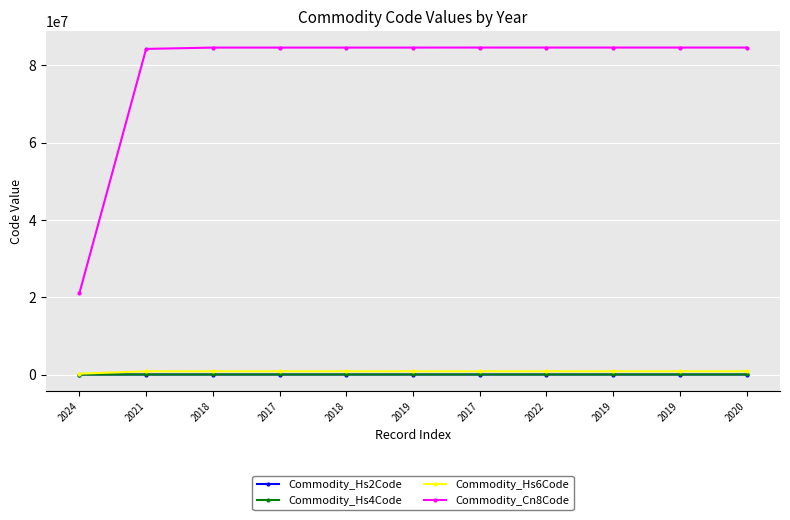

Reading right to left, what are all the values shown in this chart?

Commodity_Hs2Code: 84	84	84	84	84	84	84	84	84	84	21
Commodity_Hs4Code: 8458	8458	8458	8458	8458	8458	8458	8458	8458	8424	2103
Commodity_Hs6Code: 845899	845899	845899	845891	845891	845811	845811	845811	845811	842430	210330
Commodity_Cn8Code: 84589900	84589900	84589900	84589180	84589180	84581180	84581180	84581180	84581120	84243090	21033090